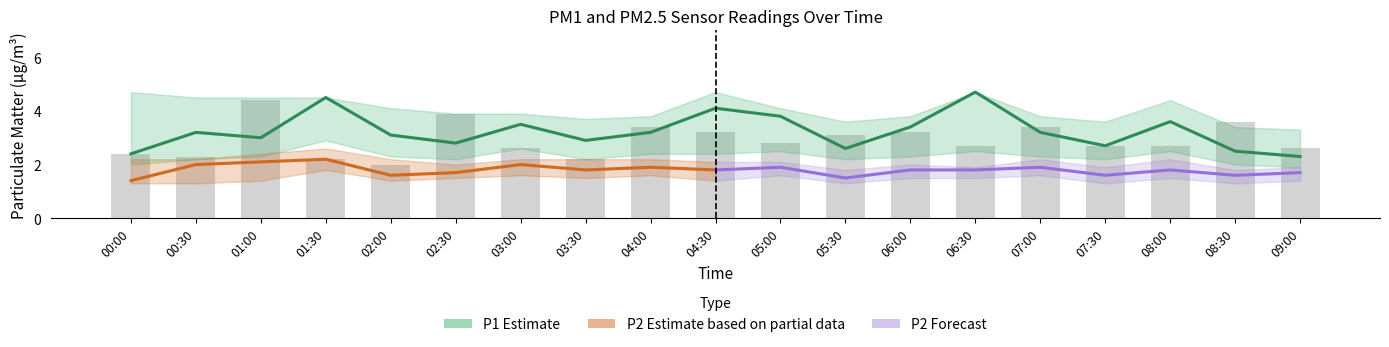

How many groups of bars are there?

19